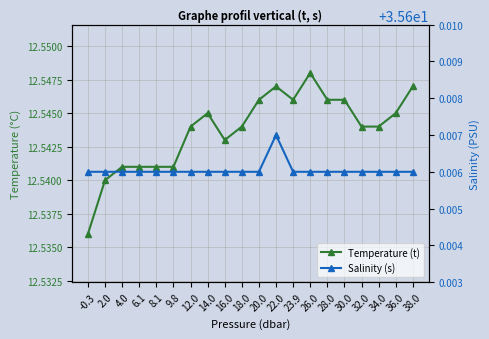

At 28.0, list the series in order from largest to smallest.

Salinity (s), Temperature (t)